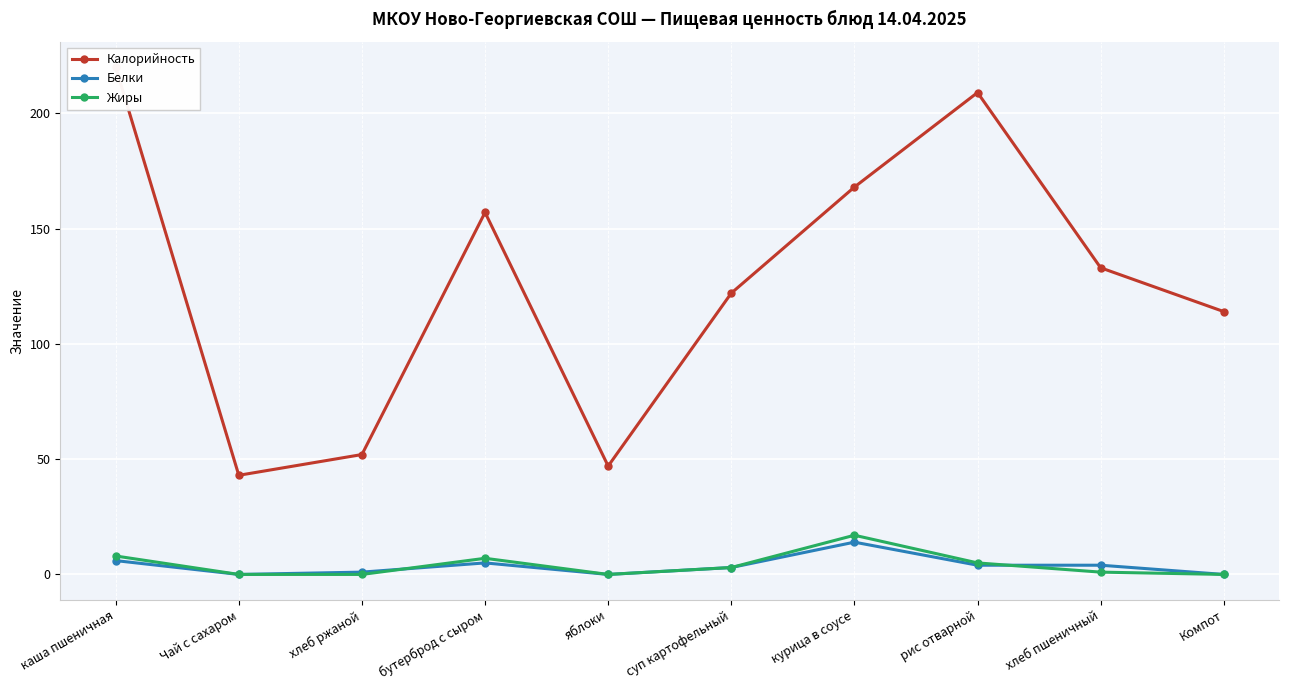

How many series are shown in this chart?

3